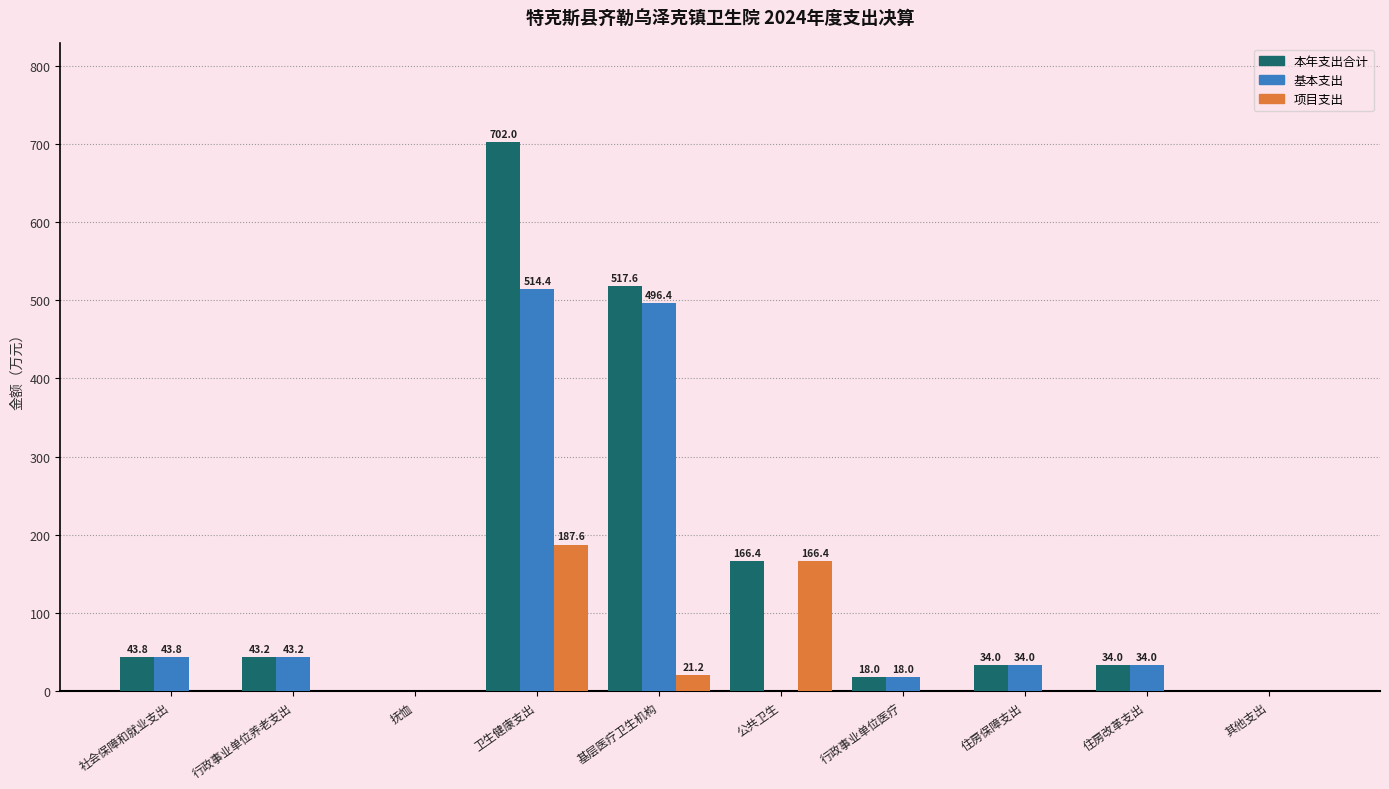

What is the maximum value shown in the chart?

702.0